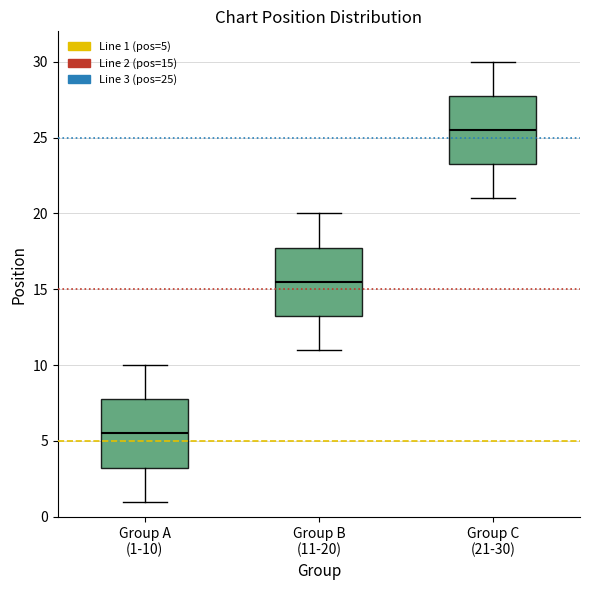

Reading left to right, transcribe this box plot: for each box, give where its median line is, the range the box spans, and where its two whiskers end, as read against the y-axis. The values are not printed on the chart, so give them approximately, as read against the axis.

Group A (1-10): median 5.5, box 3.5 to 8.0, whiskers 1.0 to 10.0
Group B (11-20): median 15.5, box 13.5 to 18.0, whiskers 11.0 to 20.0
Group C (21-30): median 25.5, box 23.5 to 28.0, whiskers 21.0 to 30.0